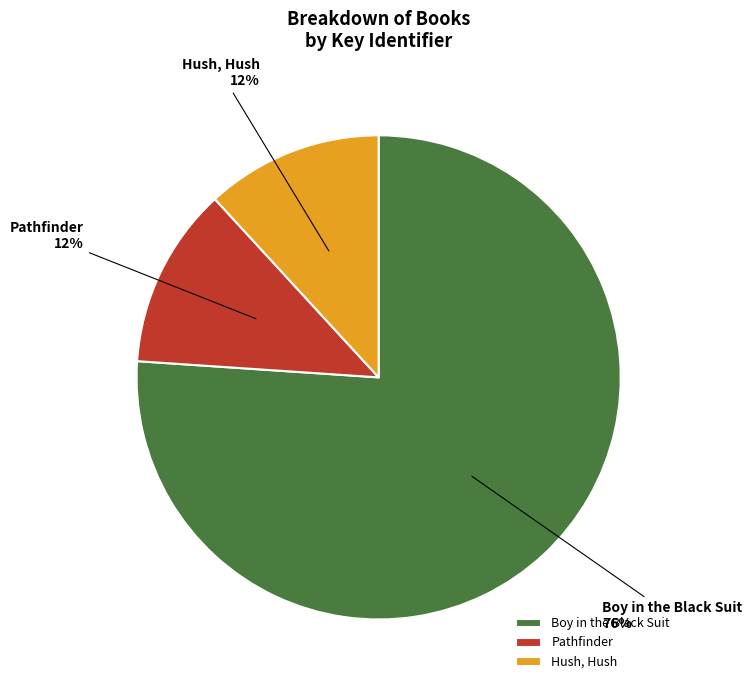

Is it true that Boy in the Black Suit is 70% of the pie?

False